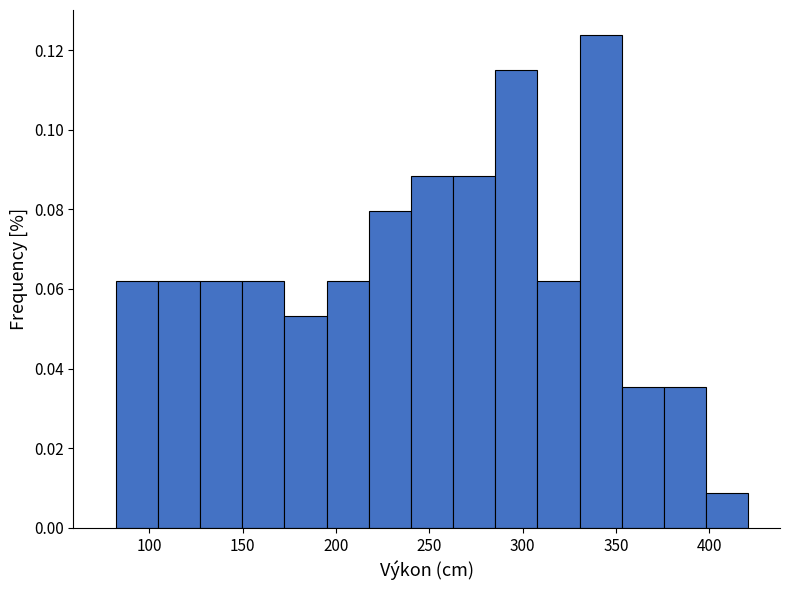

Which range on the x-axis has the tallest bar?

330 to 355